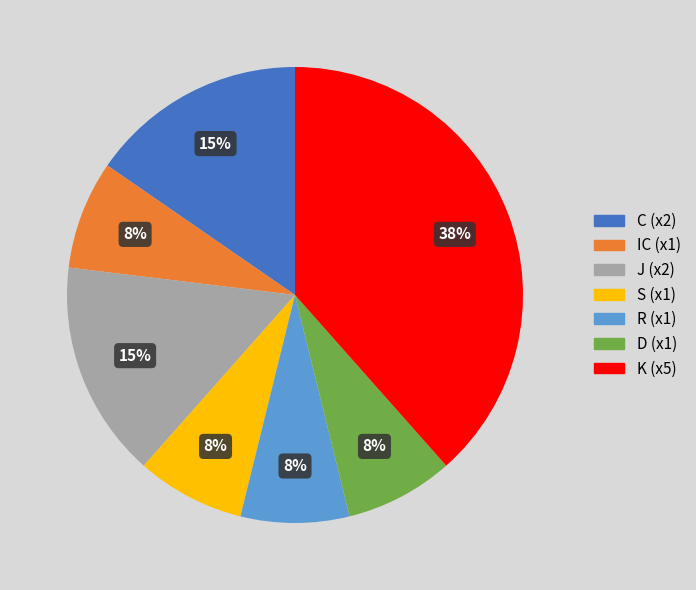

Is the sum of S (x1) and J (x2) greater than half?

No